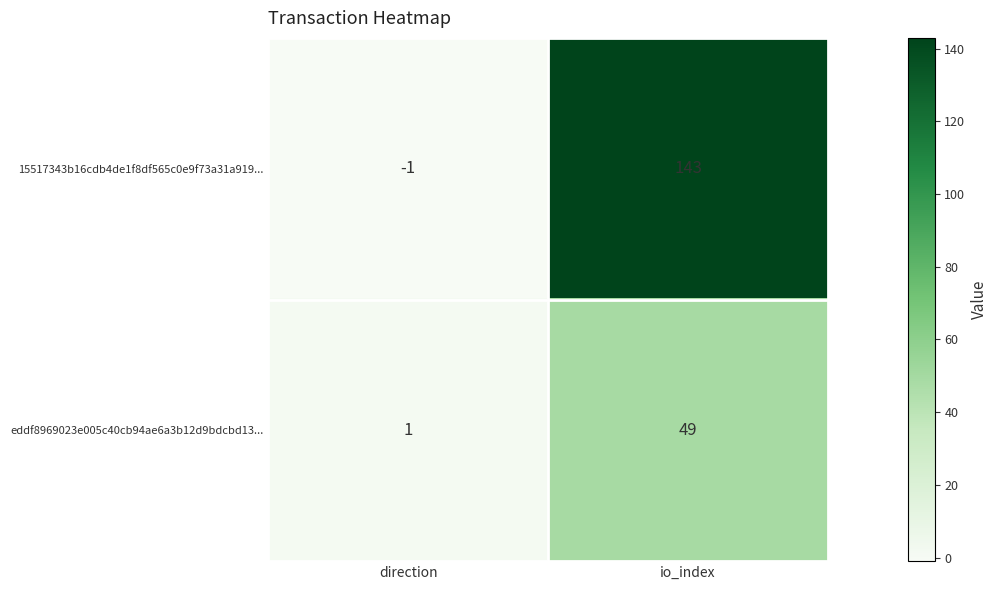

Where is 15517343b16cdb4de1f8df565c0e9f73a31a919... nearest to the value 71?

direction